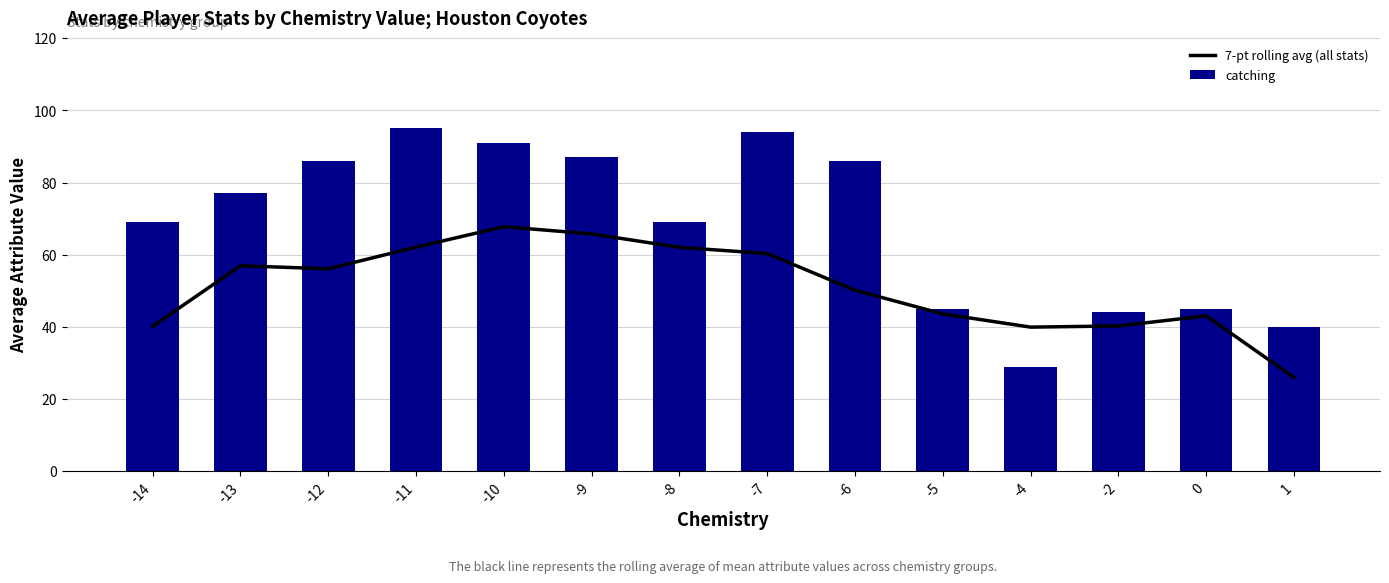

What is the difference between the 7-pt rolling avg (all stats) values at 0 and -13?

13.9